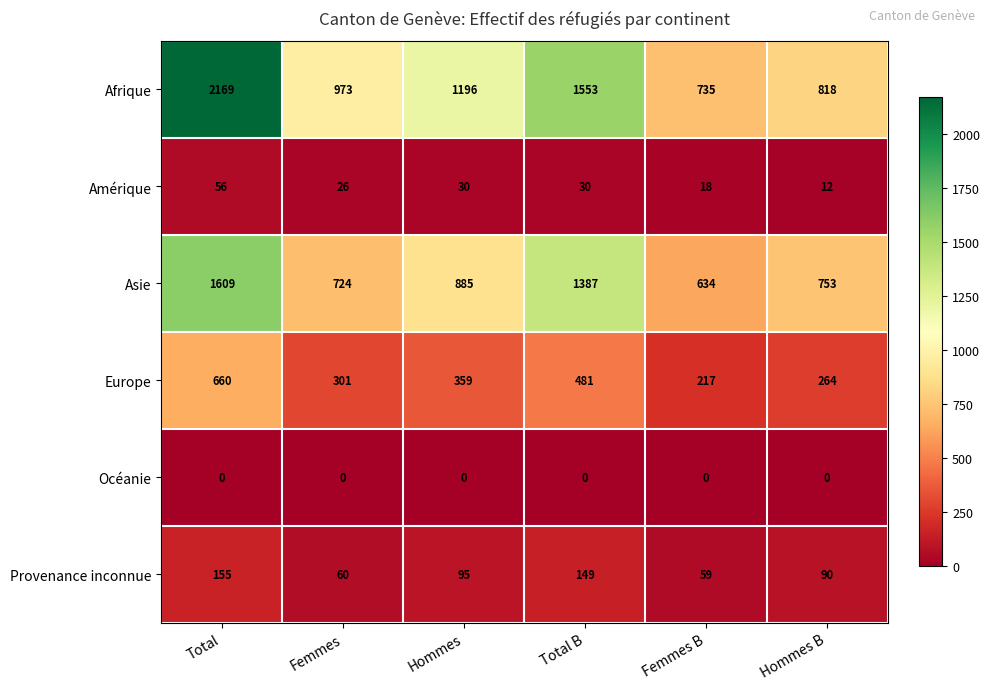

What is the total value across all series at Hommes B?

1937